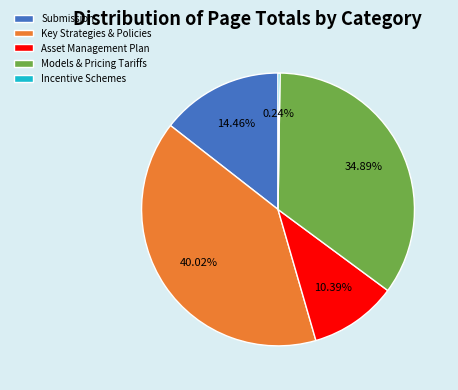

What is the ratio of the value at Asset Management Plan to the value at Models & Pricing Tariffs?

0.3